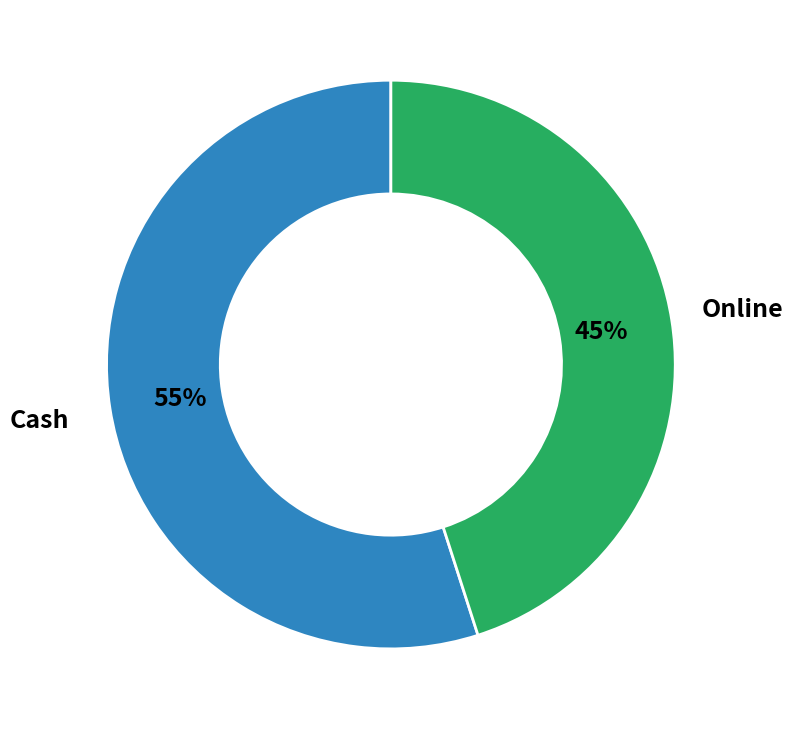

Is there any slice that represents more than half of the pie?

Yes